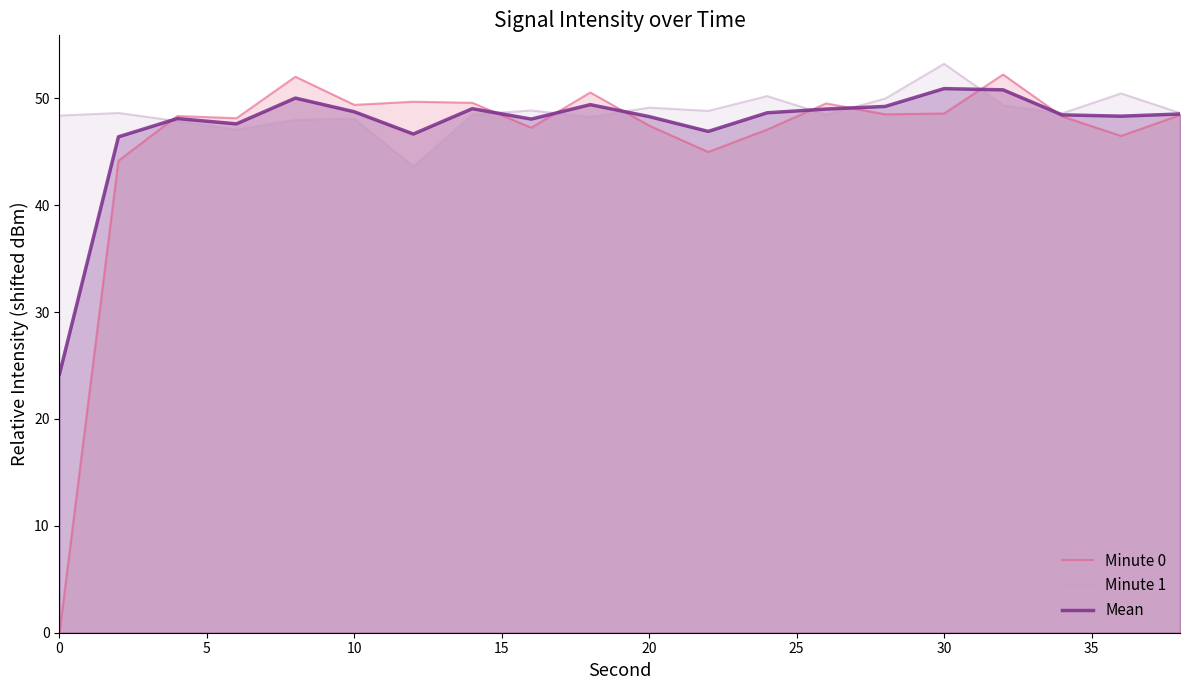

What is the highest value of the Minute 0 series?

52.2